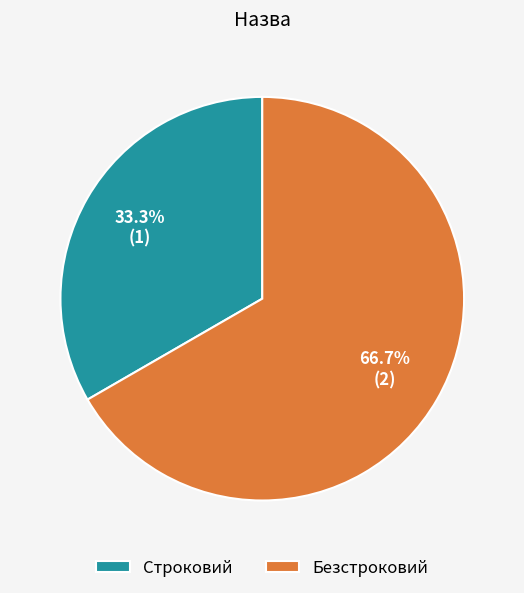

Is it true that Строковий is 33% of the pie?

True